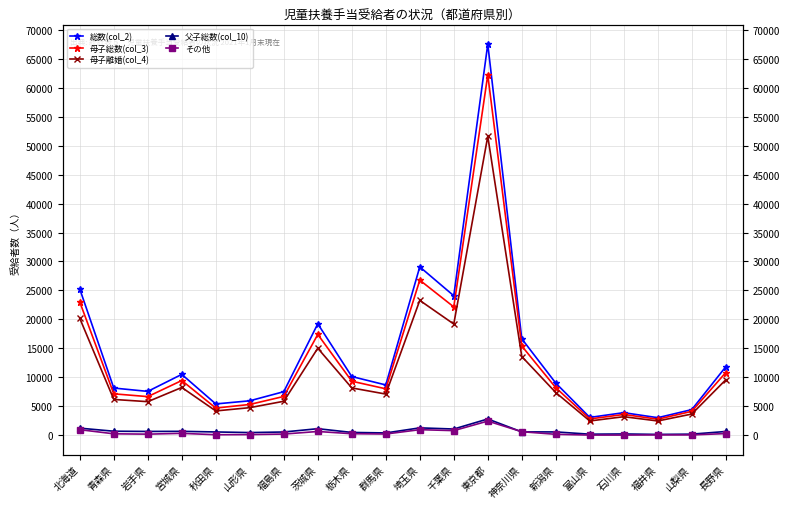

At which category does 父子総数(col_10) reach its first local valley?

岩手県